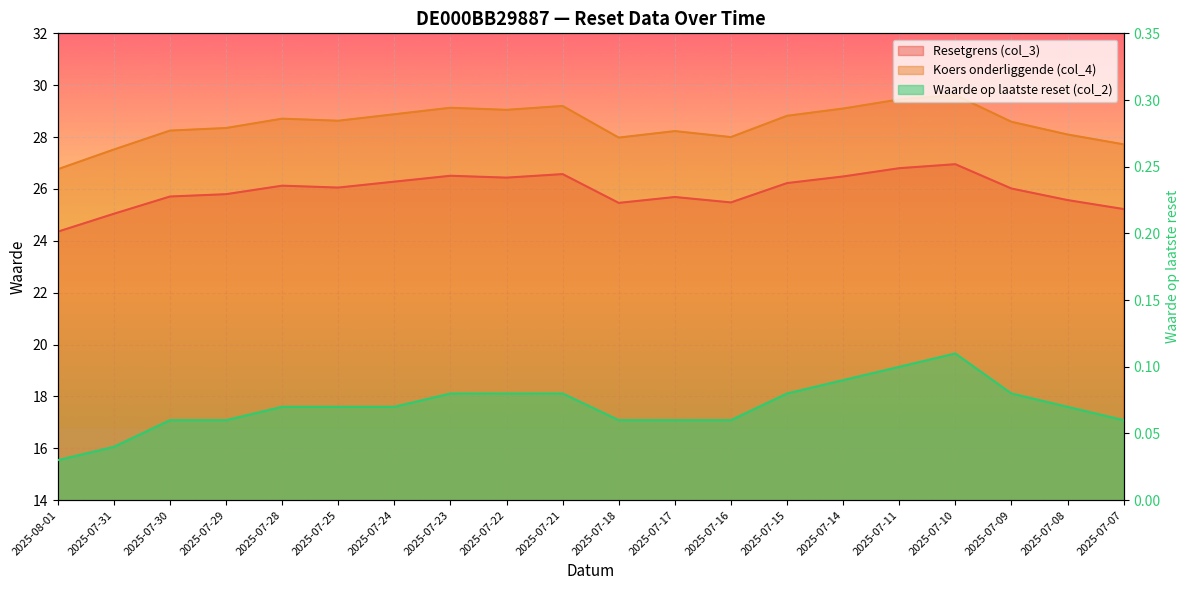

Rank the series at 2025-07-14 from highest to lowest value.

Koers onderliggende (col_4), Resetgrens (col_3), Waarde op laatste reset (col_2)